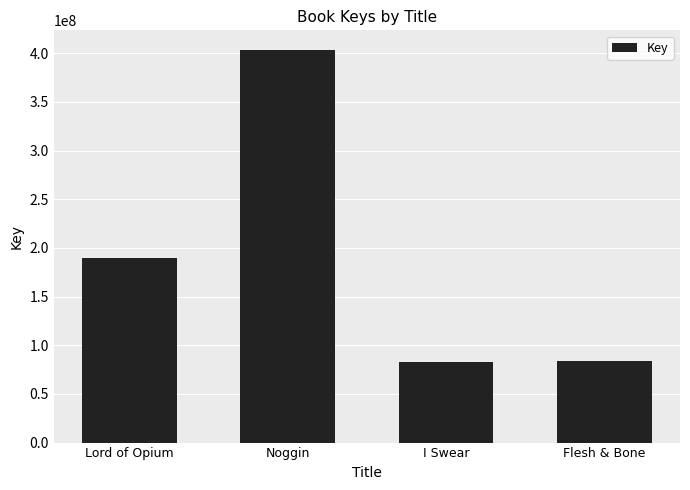

What is the value of the 4th bar from the left?

84256718